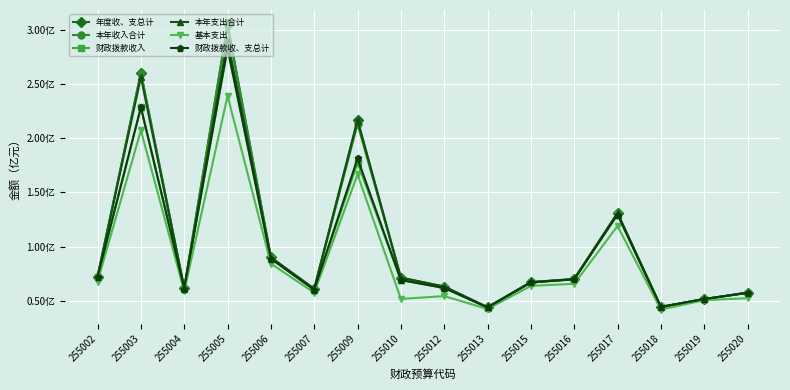

True or false: 本年支出合计 and 基本支出 cross at least once.

False